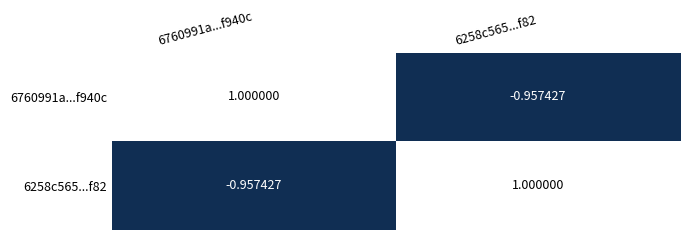

Is the value of 6760991a...f940c at 6760991a...f940c greater than the value of 6258c565...f82 at 6760991a...f940c?

Yes